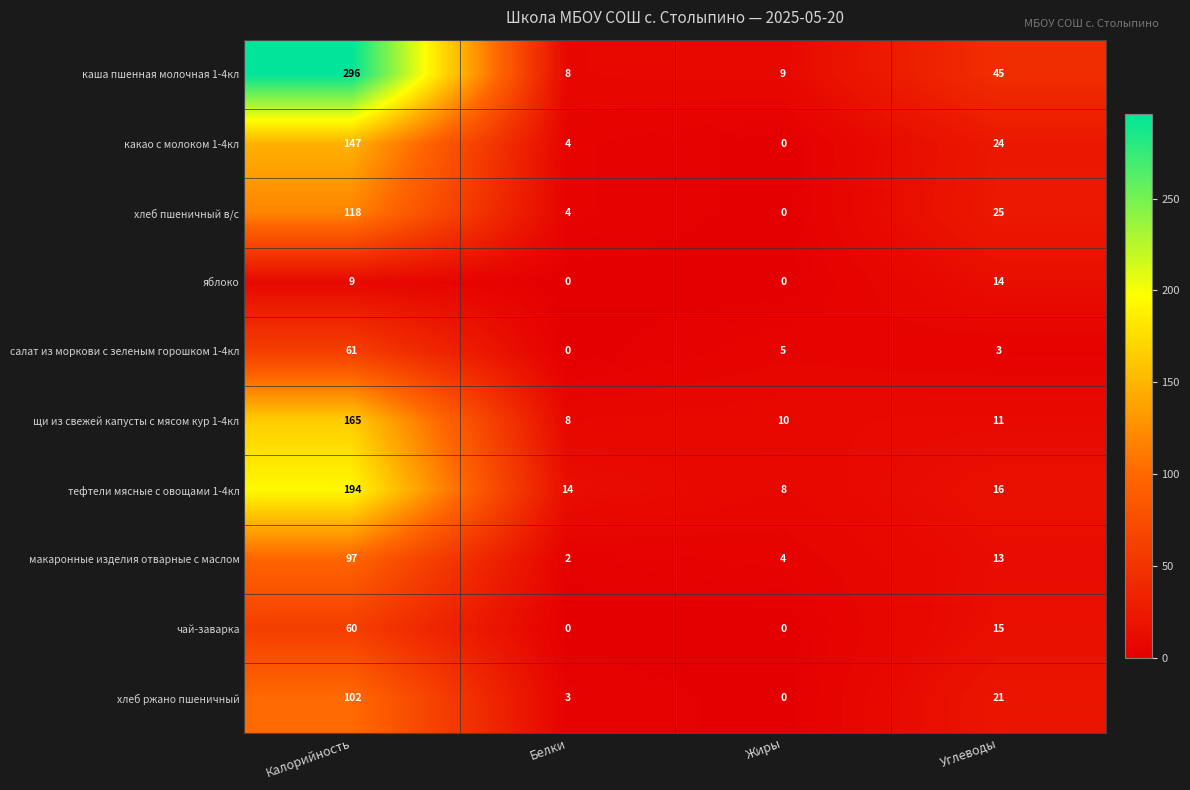

What is the spread (max minus min) of values at Калорийность?

287